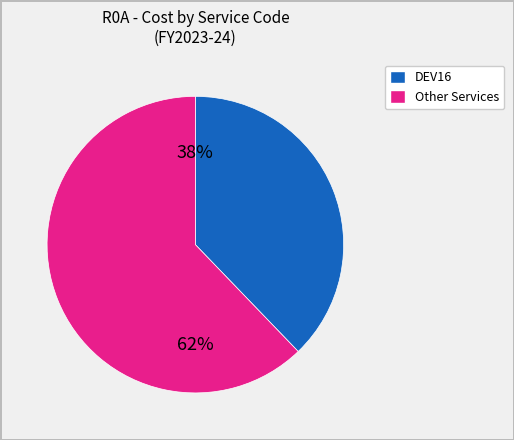

Is there a majority slice in this chart?

Yes